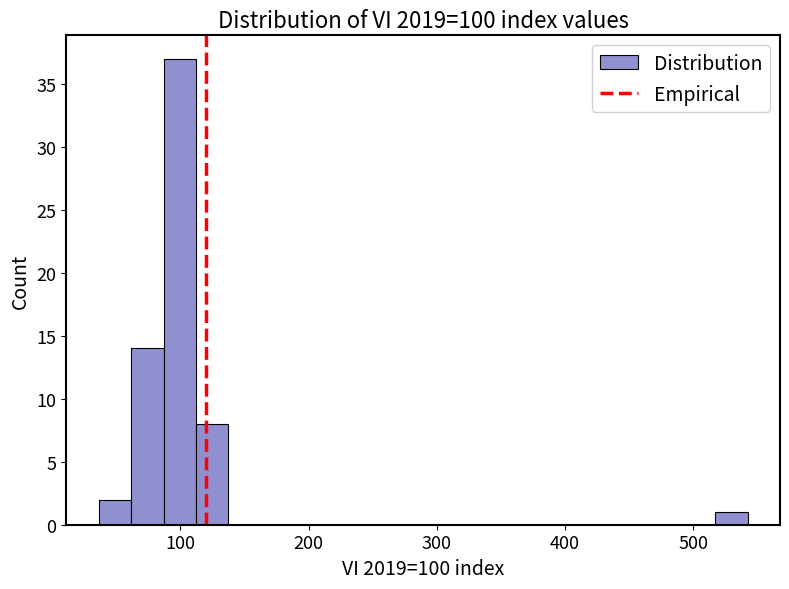

Read against the x-axis, roughly where is the centre of the tallest bar?

100